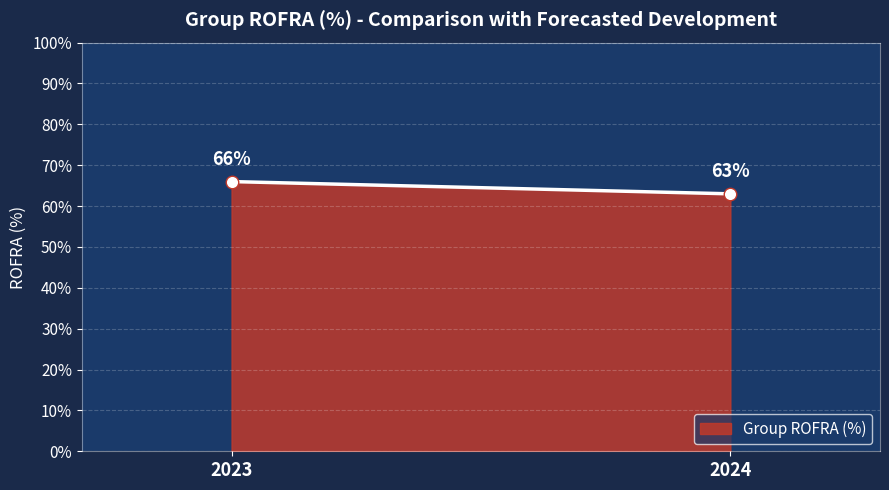

The value at 2023 is 66. True or false?

True